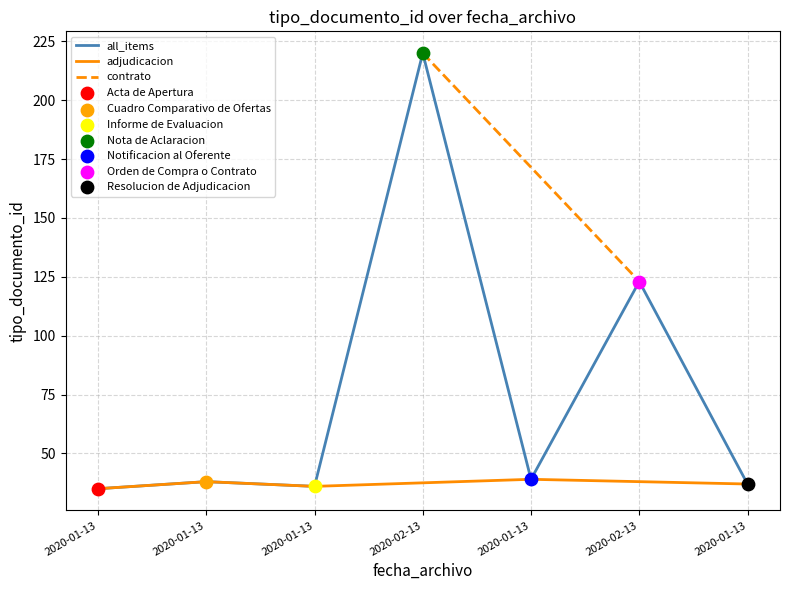

Approximately how many times larger is the value at 2020-01-13 compared to 2020-02-13?

0.2